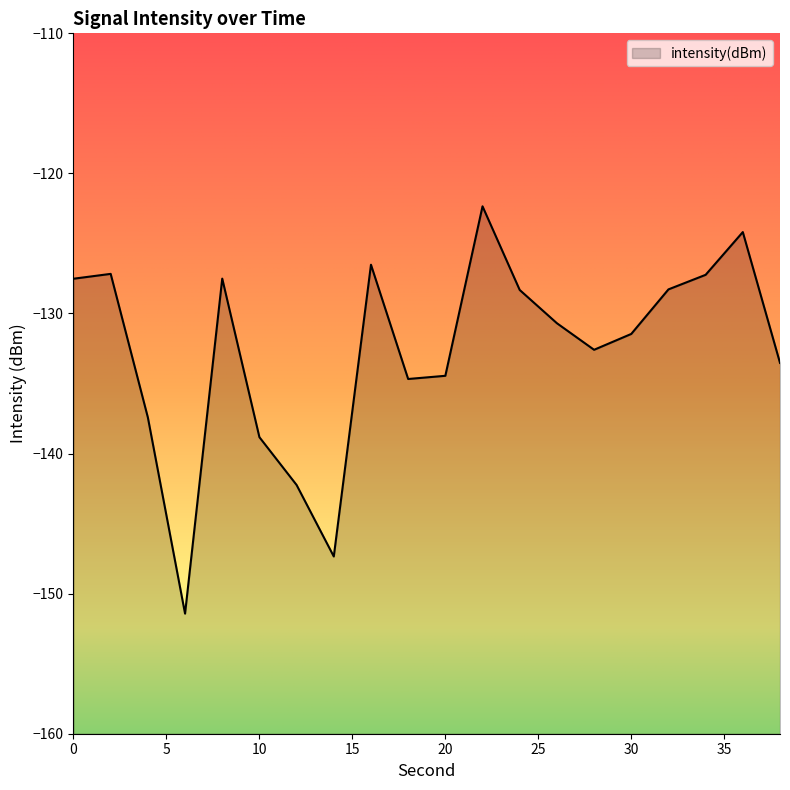

What is the value of the 16th point from the left?

-131.5